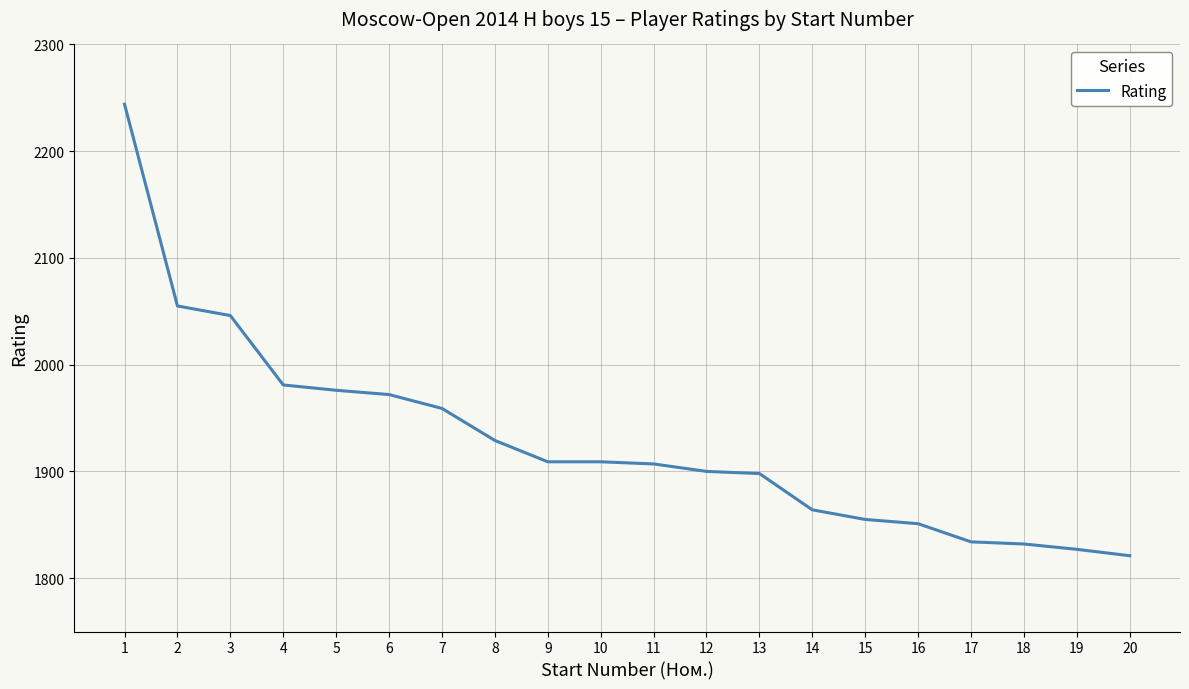

What is the minimum value shown in the chart?

1821